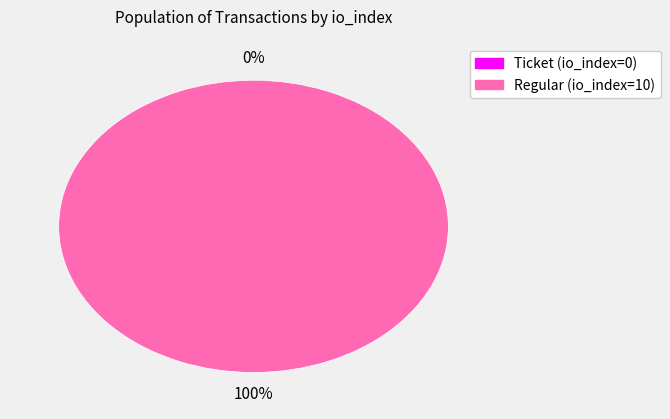

Which category has the smallest portion of the pie?

Ticket (io_index=0)